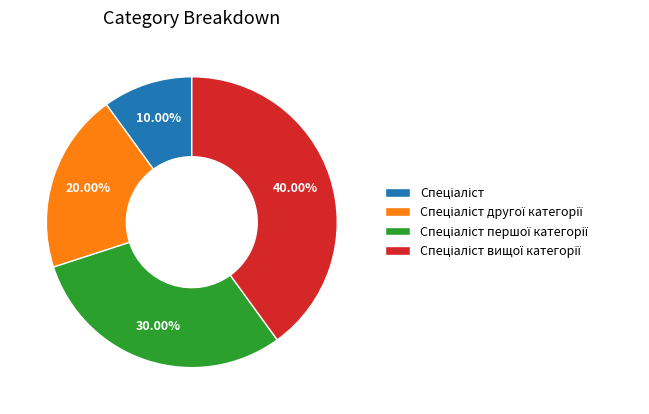

Does any single category account for the majority?

No